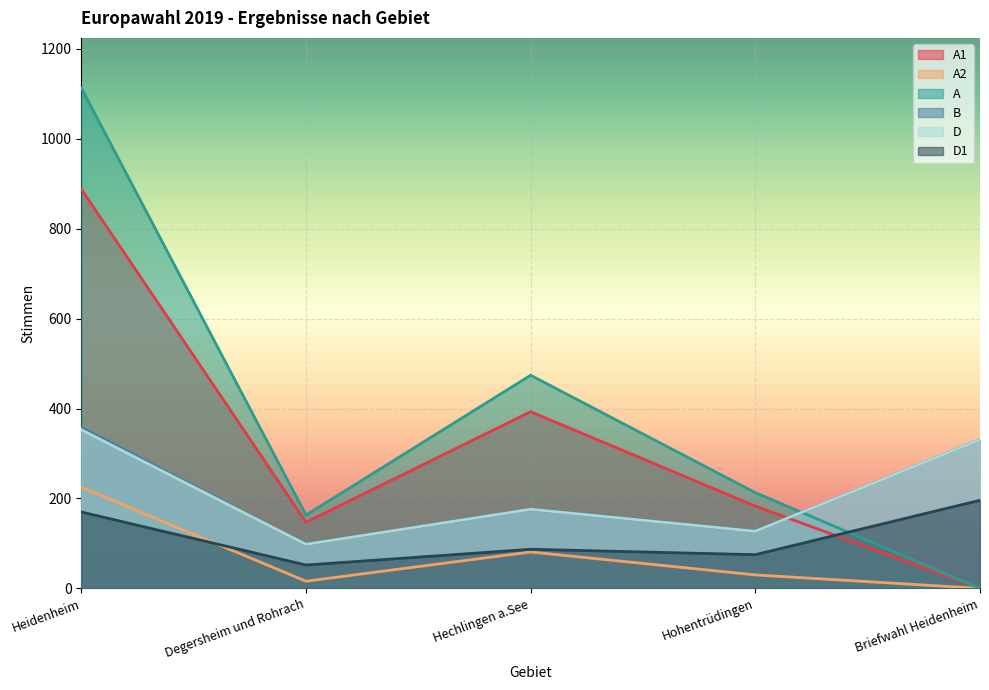

What is the sum of the B values at Heidenheim and Briefwahl Heidenheim?

689